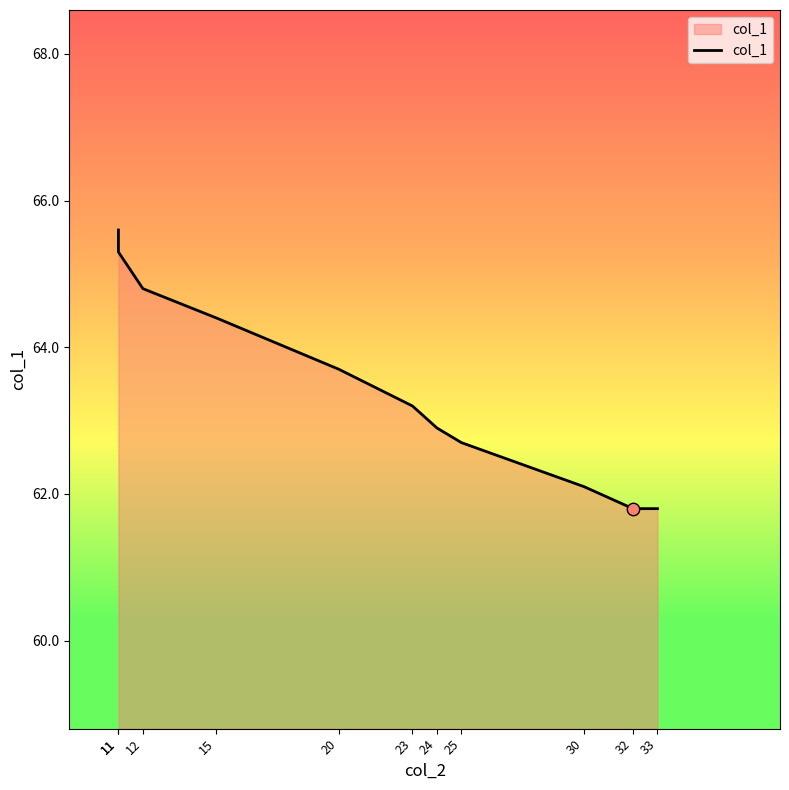

Approximately how many times larger is the value at 32 compared to 11?

0.9